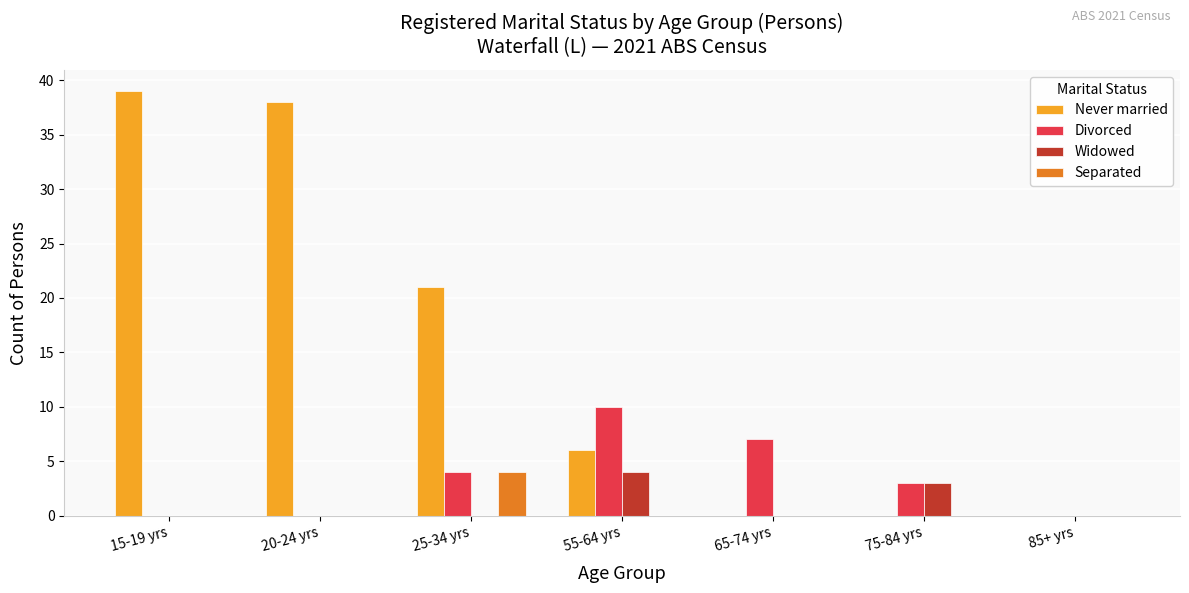

How many Separated values are between 0 and 1?

6